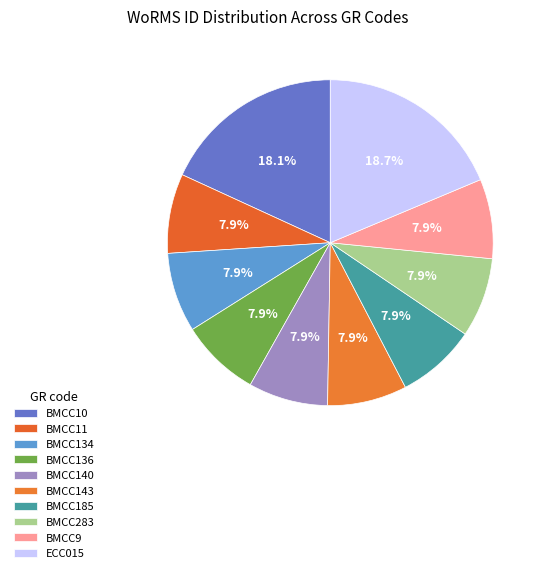

How many slices are in this pie chart?

10